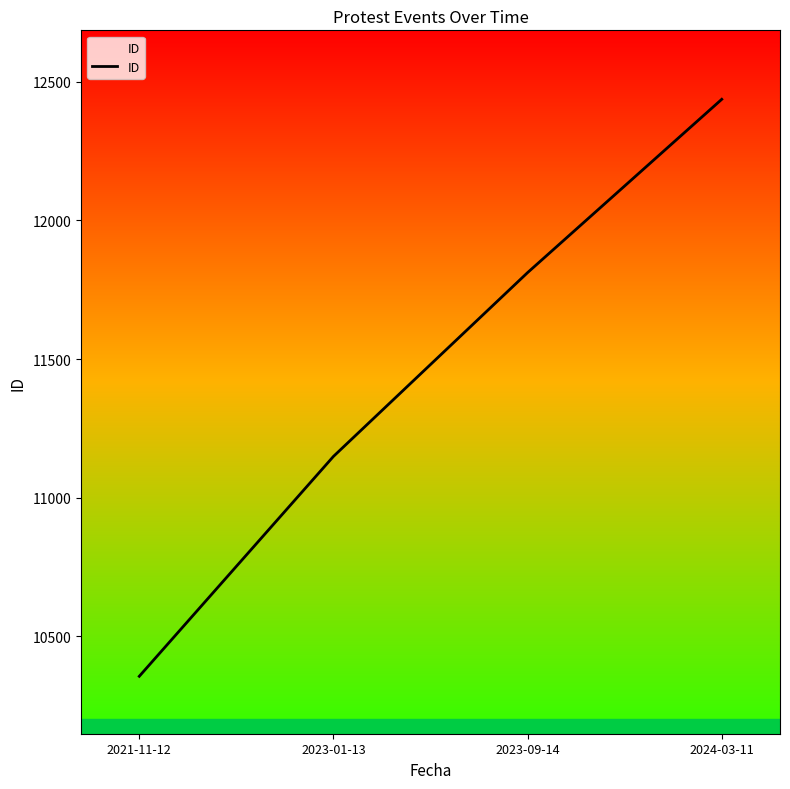

Reading right to left, what are all the values shown in this chart?

12437	11812	11149	10356